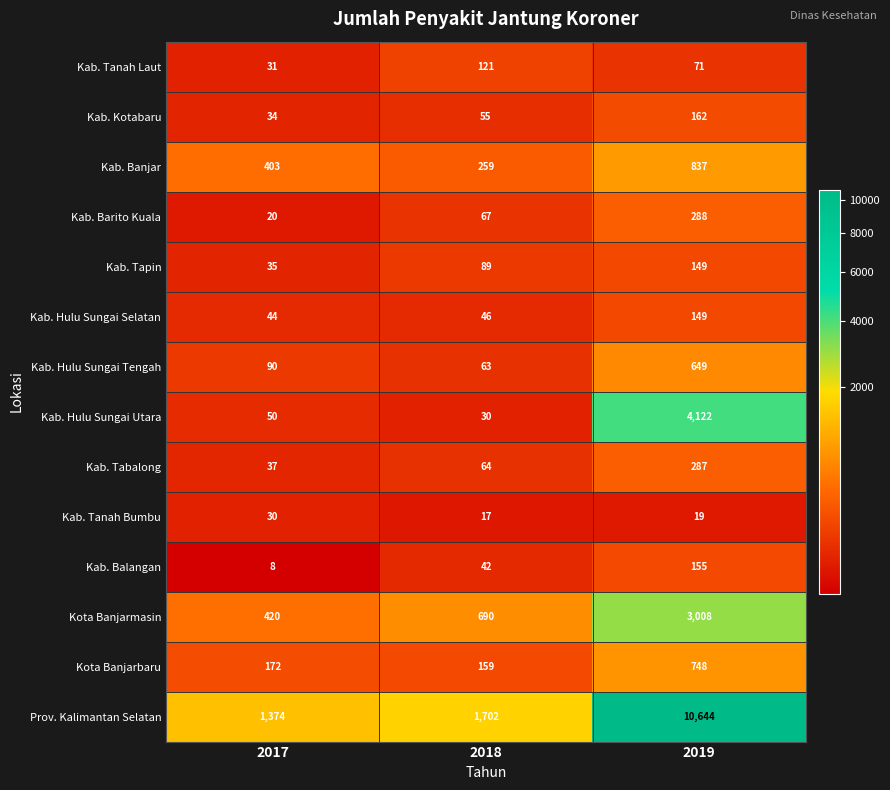

What is the average value of the Prov. Kalimantan Selatan series?

4573